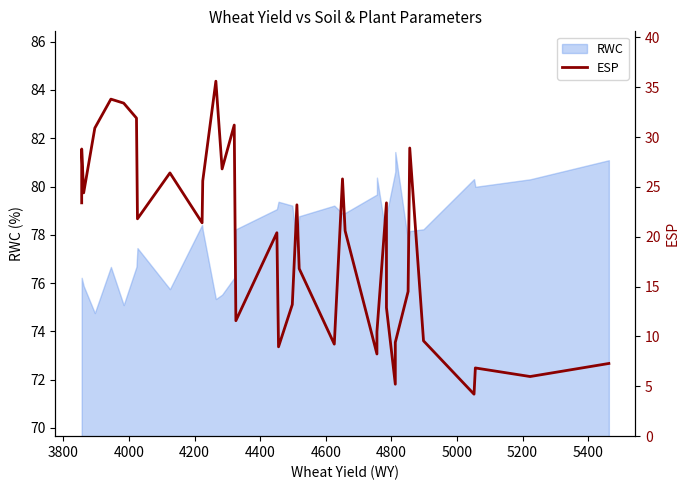

What is the value of the 15th point from the left?

31.2